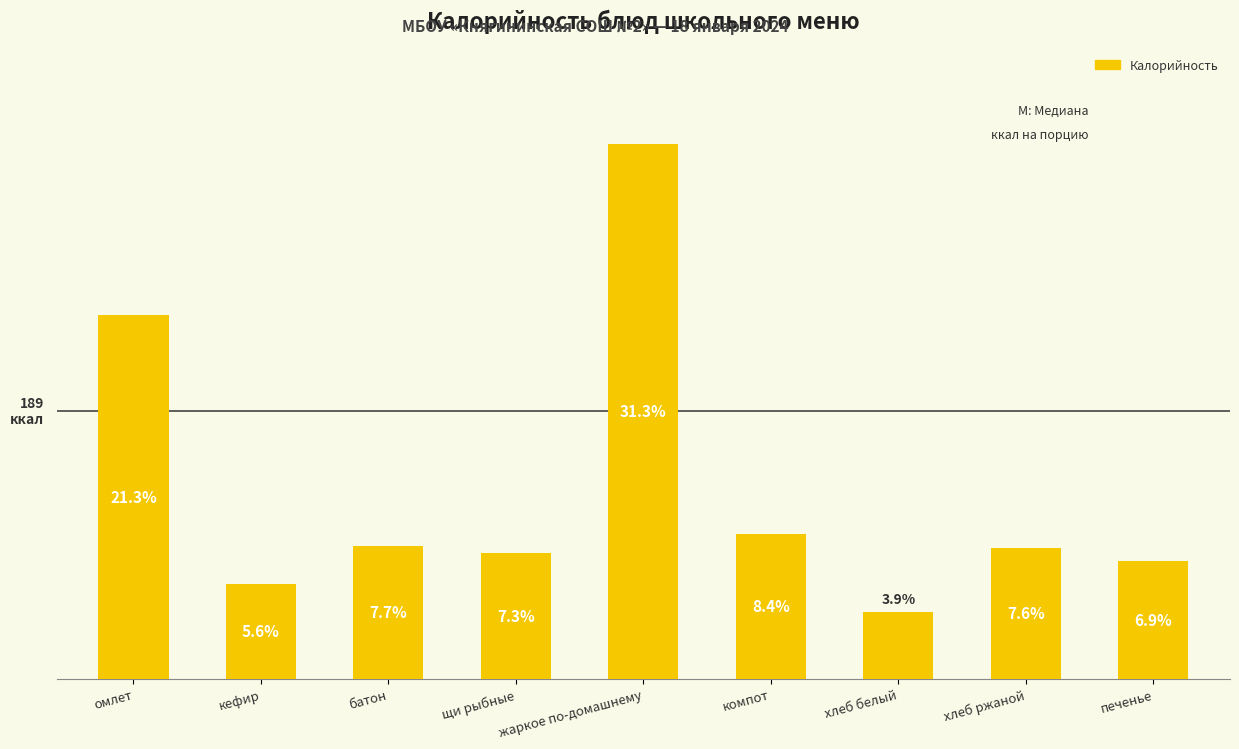

Are the bars horizontal?

No